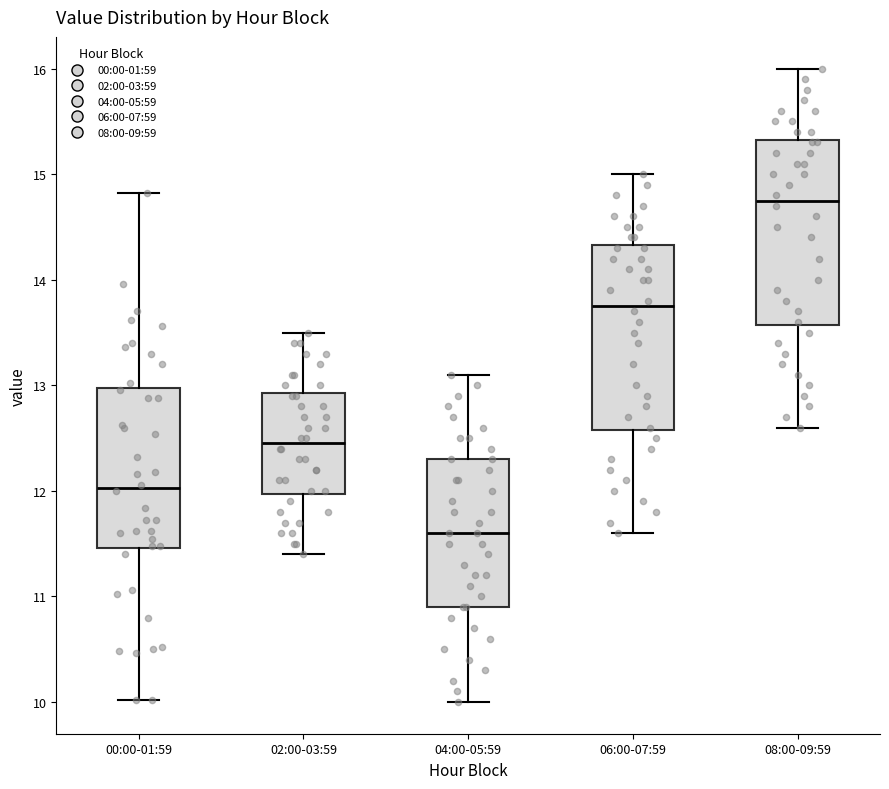

Reading left to right, transcribe this box plot: for each box, give where its median line is, the range the box spans, and where its two whiskers end, as read against the y-axis. The values are not printed on the chart, so give them approximately, as read against the axis.

00:00-01:59: median 12.0, box 11.5 to 13.0, whiskers 10.0 to 14.8
02:00-03:59: median 12.5, box 12.0 to 12.9, whiskers 11.4 to 13.5
04:00-05:59: median 11.6, box 10.9 to 12.3, whiskers 10.0 to 13.1
06:00-07:59: median 13.8, box 12.6 to 14.3, whiskers 11.6 to 15.0
08:00-09:59: median 14.8, box 13.6 to 15.3, whiskers 12.6 to 16.0